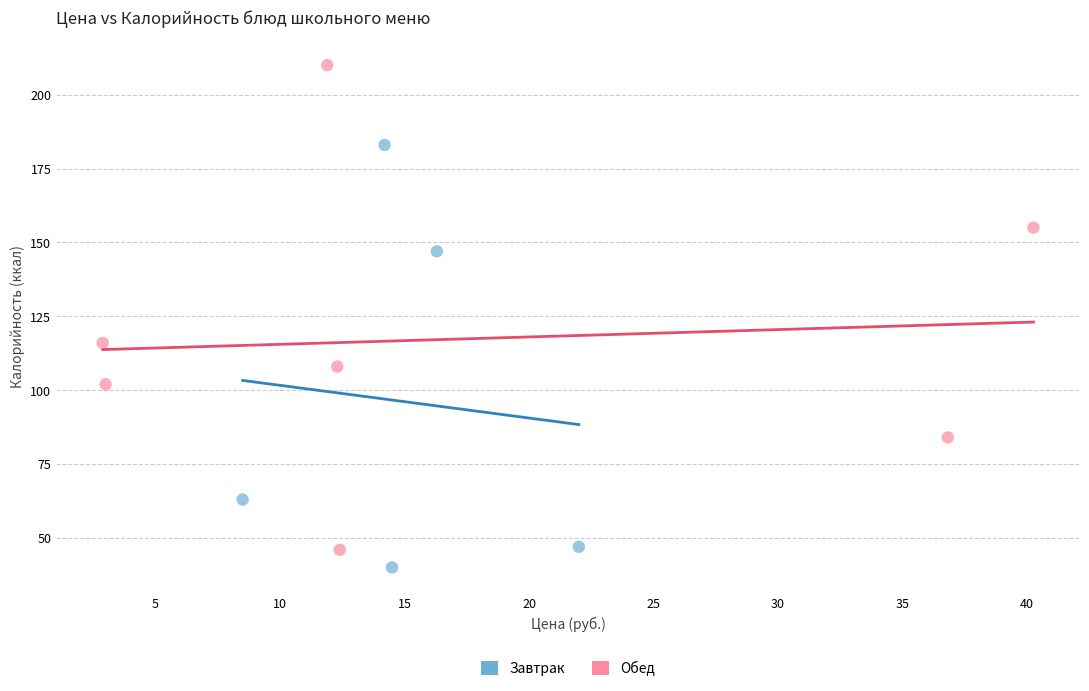

Which series reaches the maximum Y coordinate?

Обед